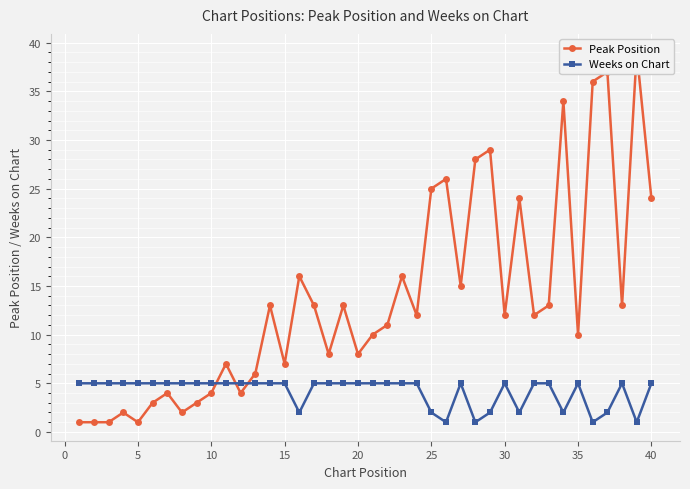

How many lines are shown in the chart?

2